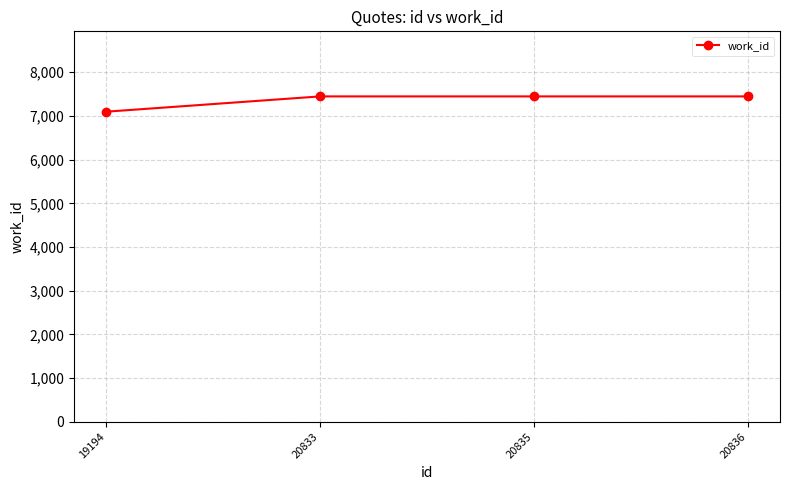

True or false: the data shows 7447 at 20836.

True